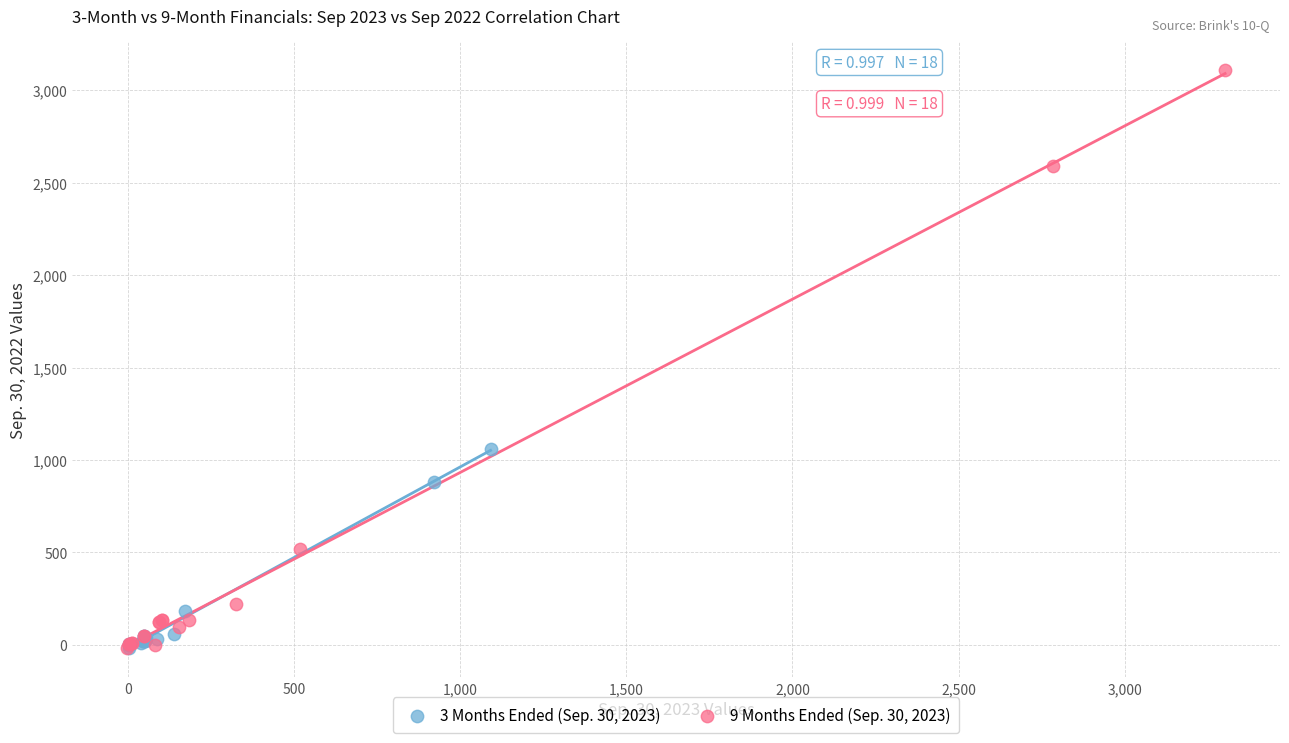

Which series has the widest spread of Y values?

9 Months Ended (Sep. 30, 2023)